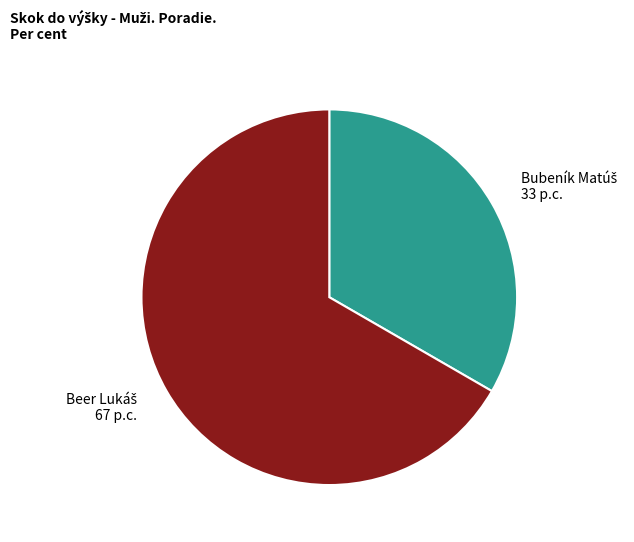

Is there a majority slice in this chart?

Yes